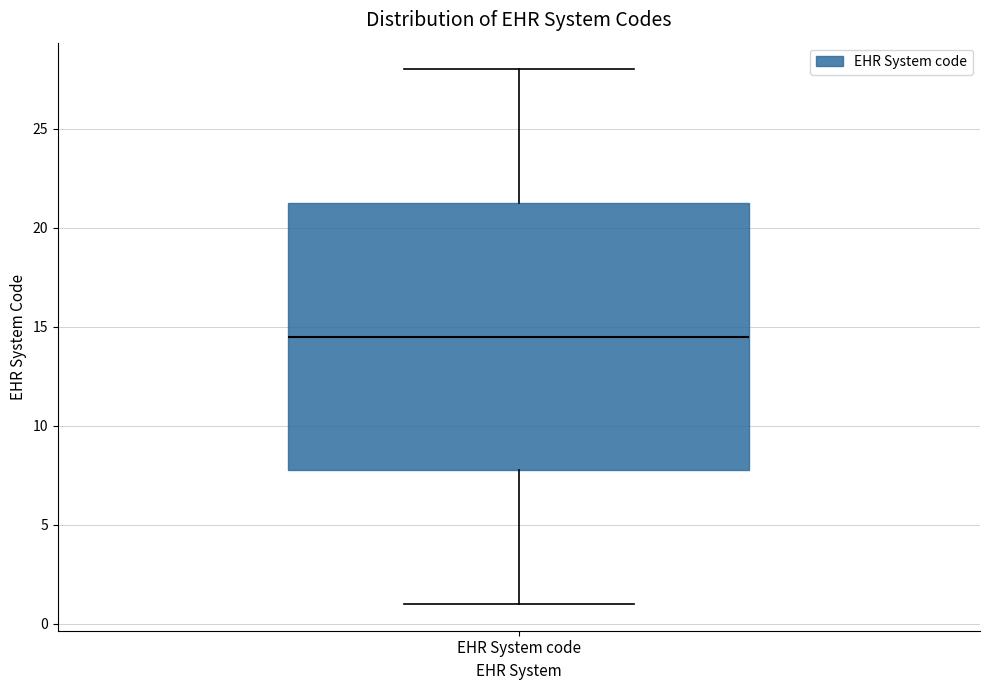

Transcribe this box plot: give where the median line is, the range the box spans, and where the two whiskers end, as read against the y-axis. The values are not printed on the chart, so give them approximately, as read against the axis.

median 14.5, box 8.0 to 21.5, whiskers 1.0 to 28.0